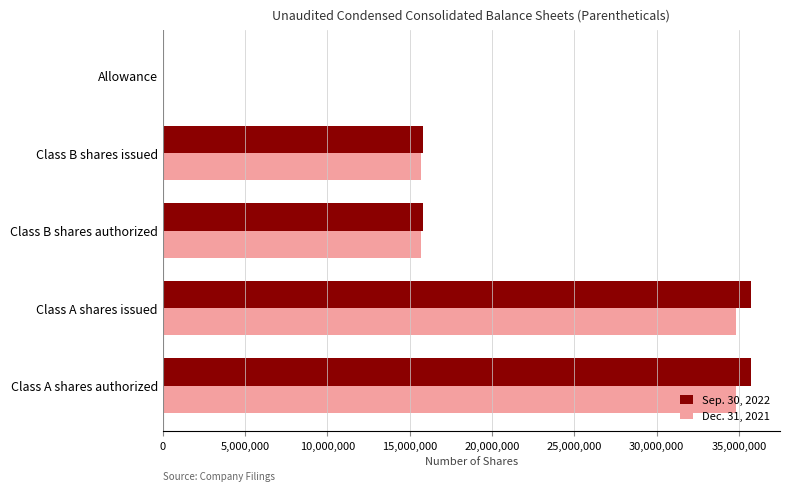

Between Class A shares issued and Class B shares issued, which series saw the biggest shift?

Sep. 30, 2022